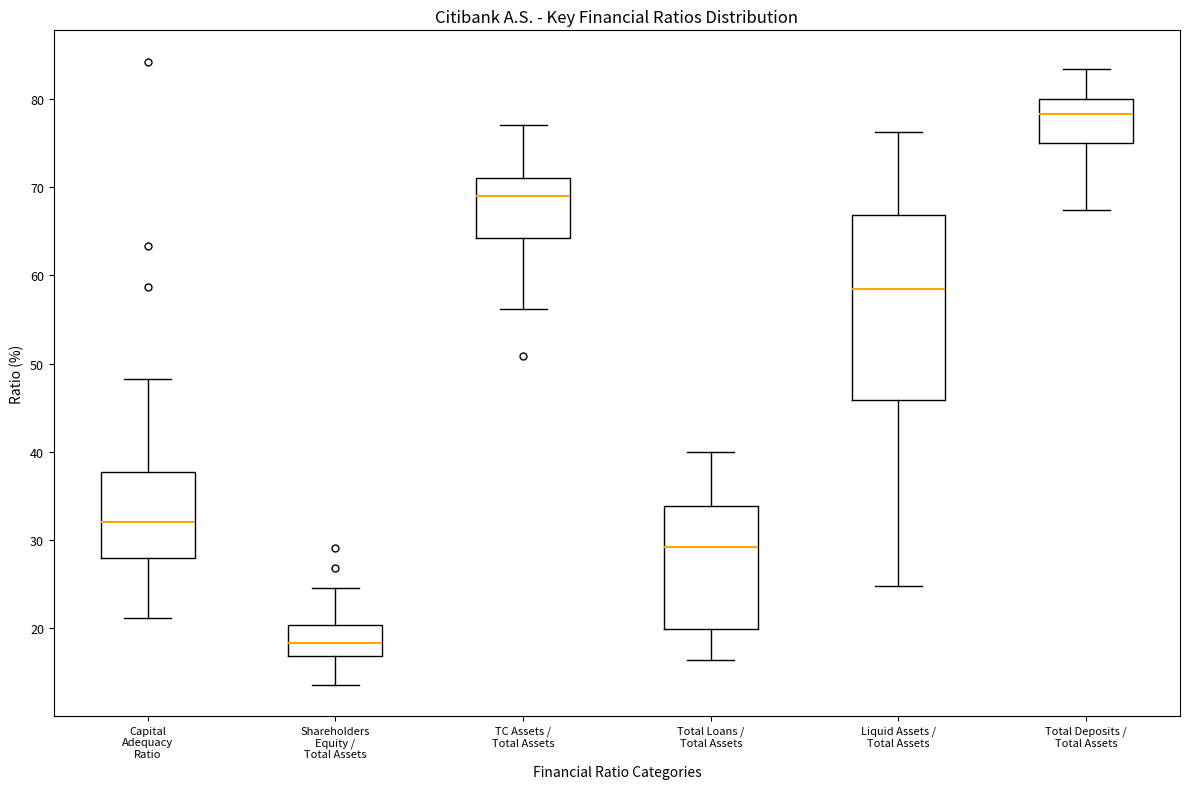

Comparing the boxes themselves (not the whiskers), which one is the tallest?

Liquid Assets / Total Assets